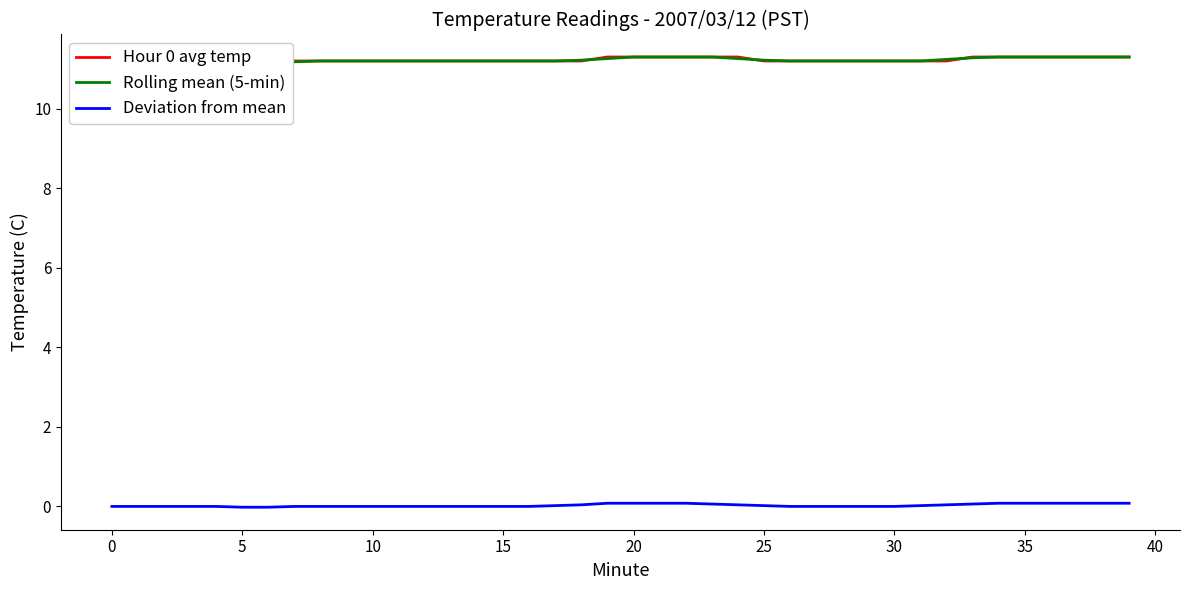

Is it true that Deviation from mean equals 0.1 at 32?

False